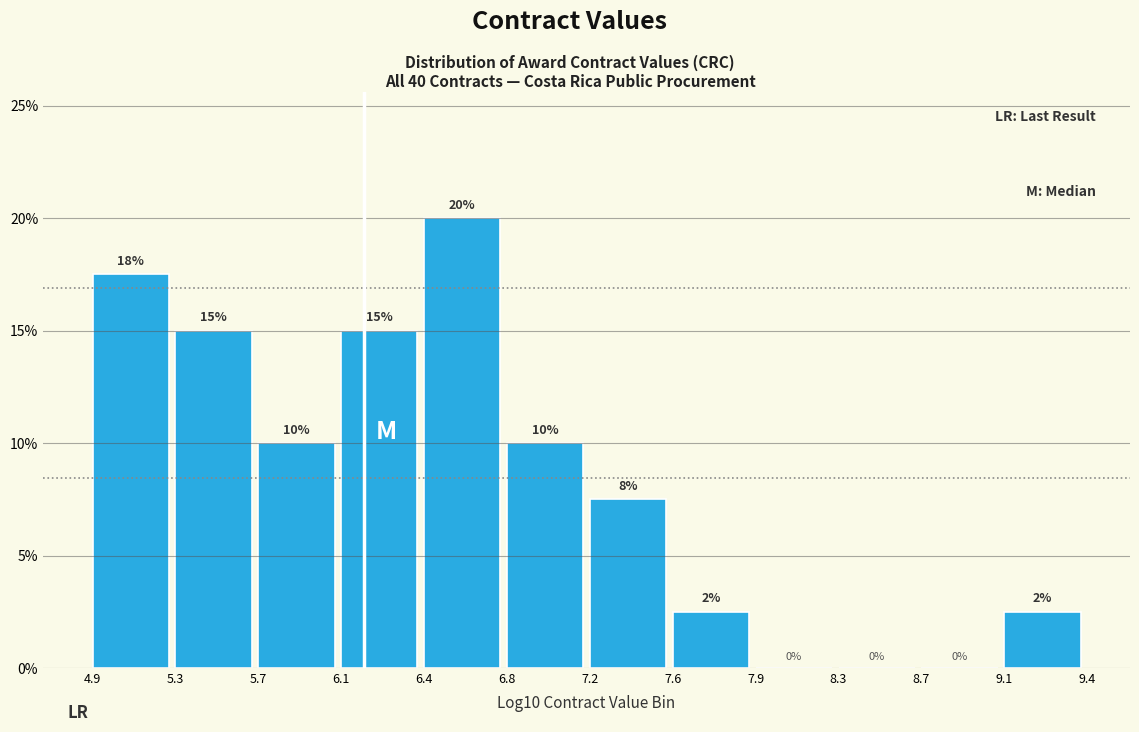

Over which range of the x-axis is the bar tallest?

6.4 to 6.8